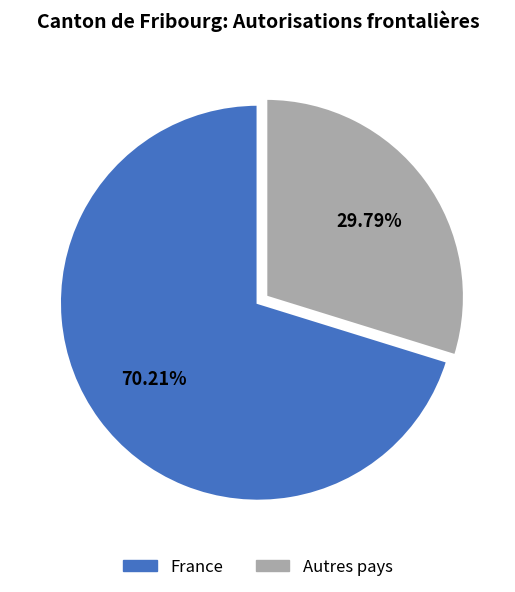

How many slices are in this pie chart?

2